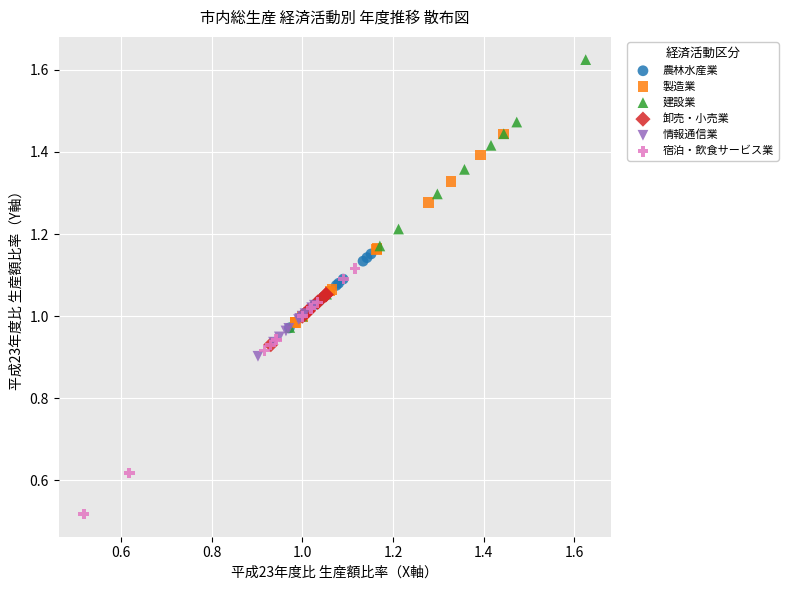

Which series reaches the minimum Y coordinate?

宿泊・飲食サービス業